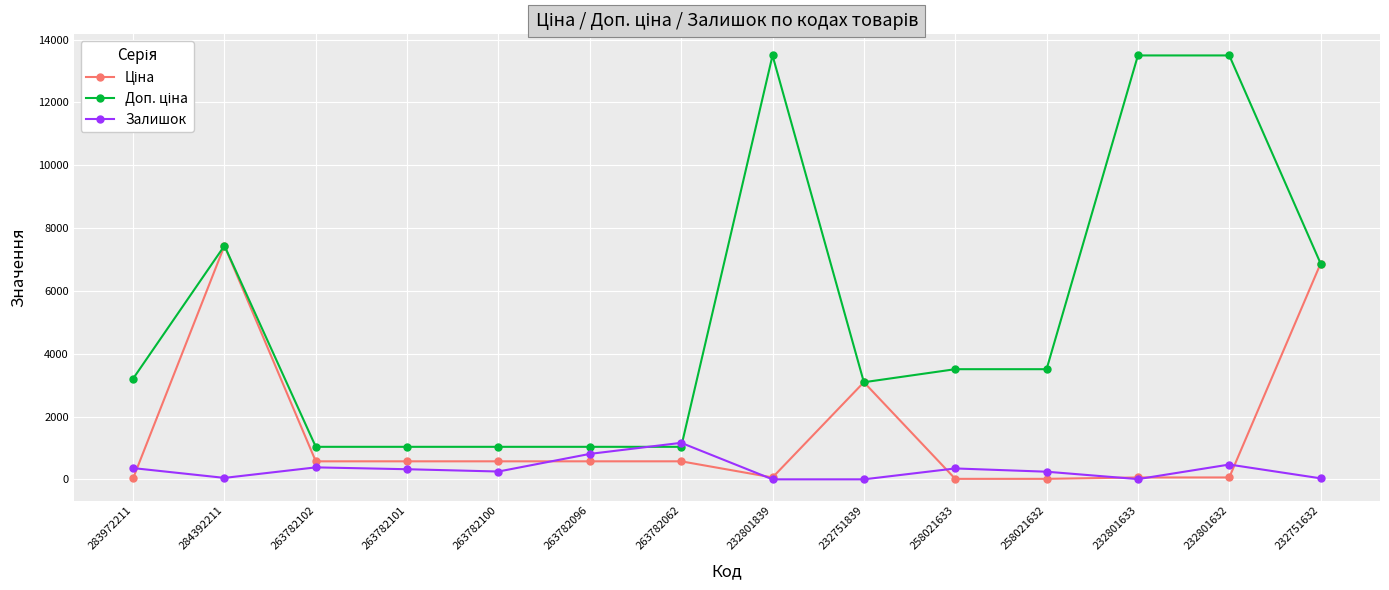

At how many categories does at least one series exceed 1748?

9